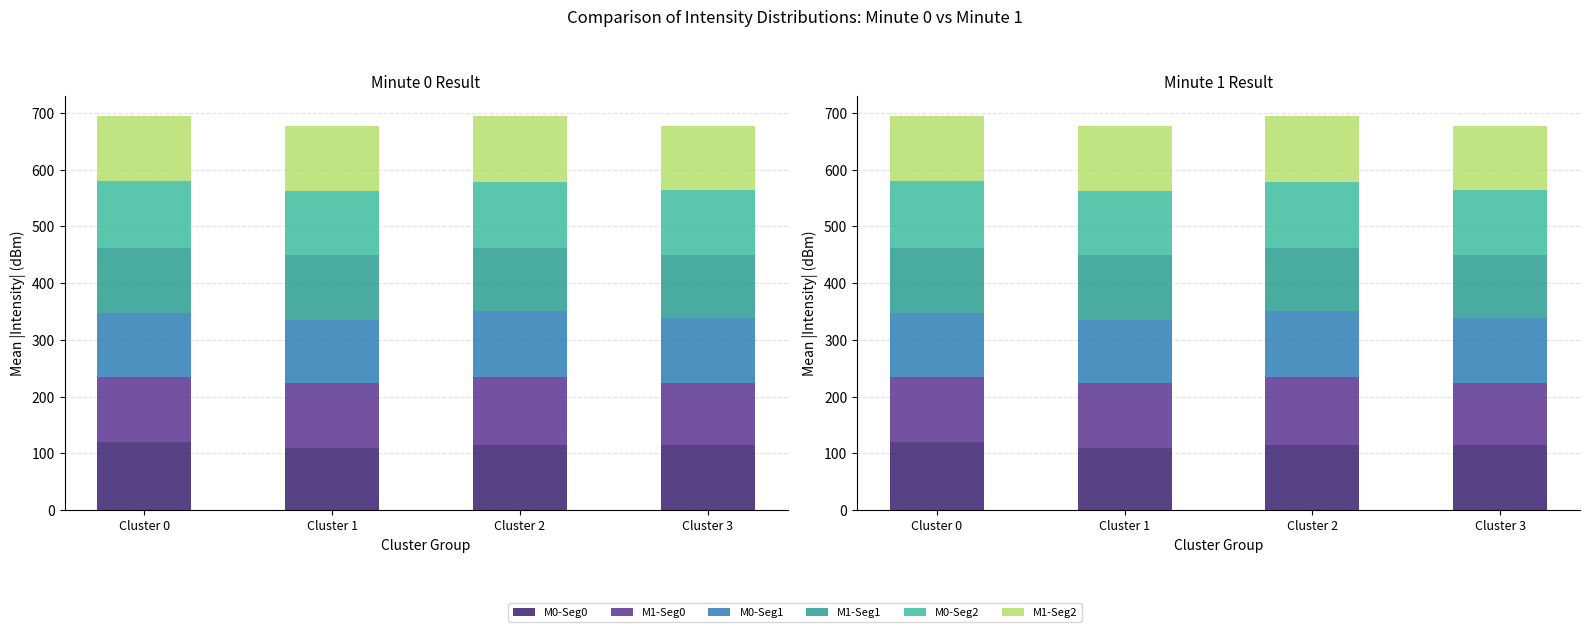

At which label does M0-Seg2 reach its minimum?

Cluster 1